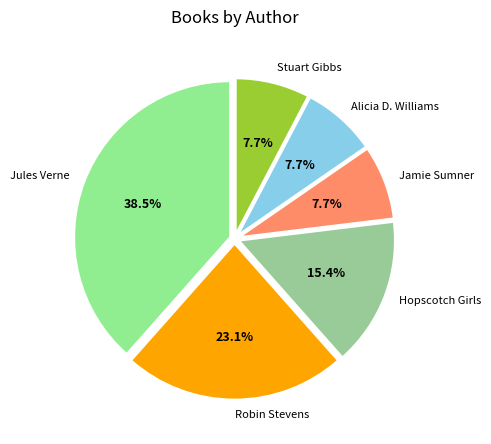

The Robin Stevens slice represents 23% of the pie. True or false?

True